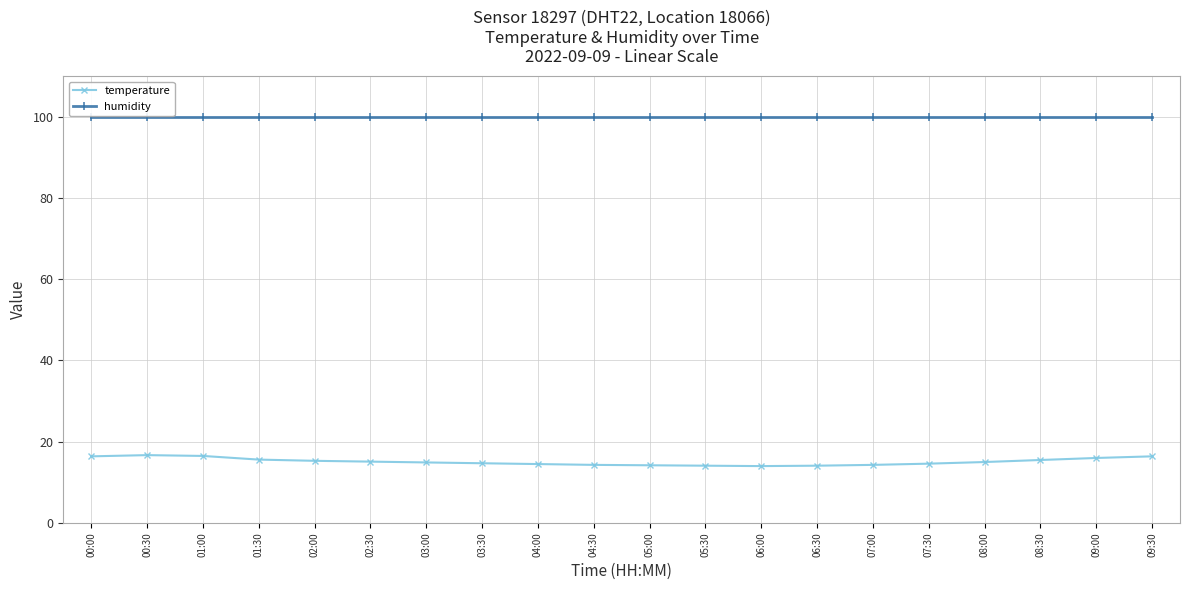

True or false: humidity and temperature cross at least once.

False